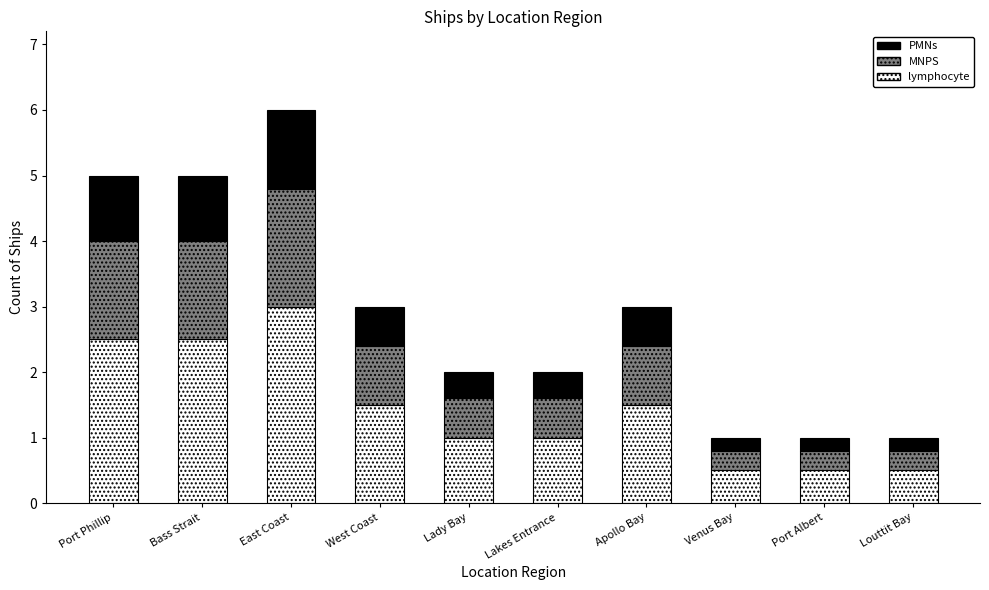

Does the chart contain stacked bars?

Yes